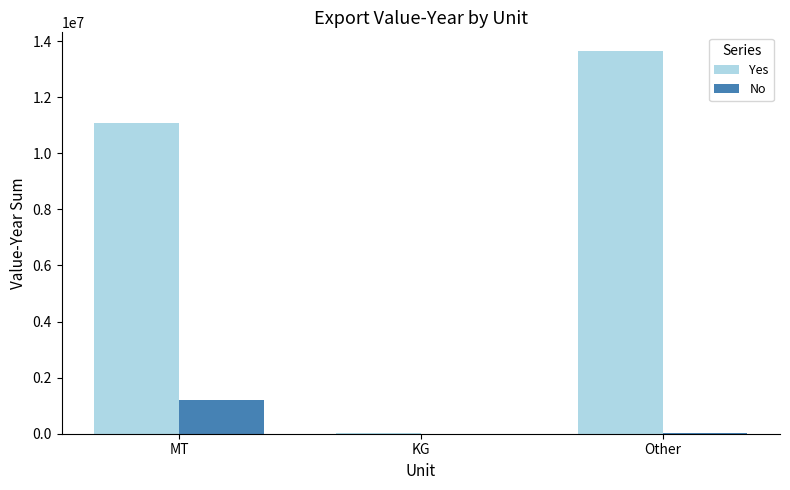

Between MT and Other, which series saw the biggest shift?

Yes